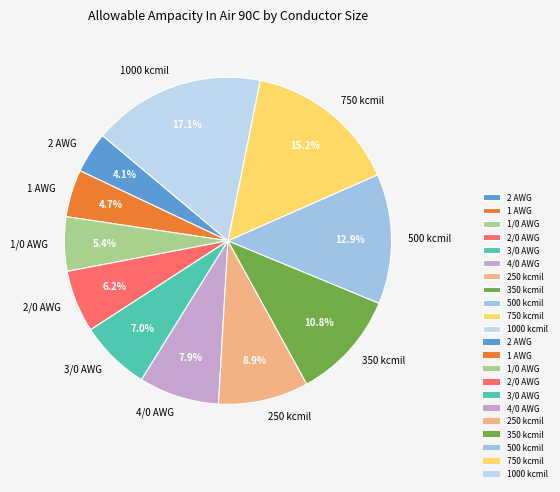

To the nearest percent, what is the average slice percentage?

9%